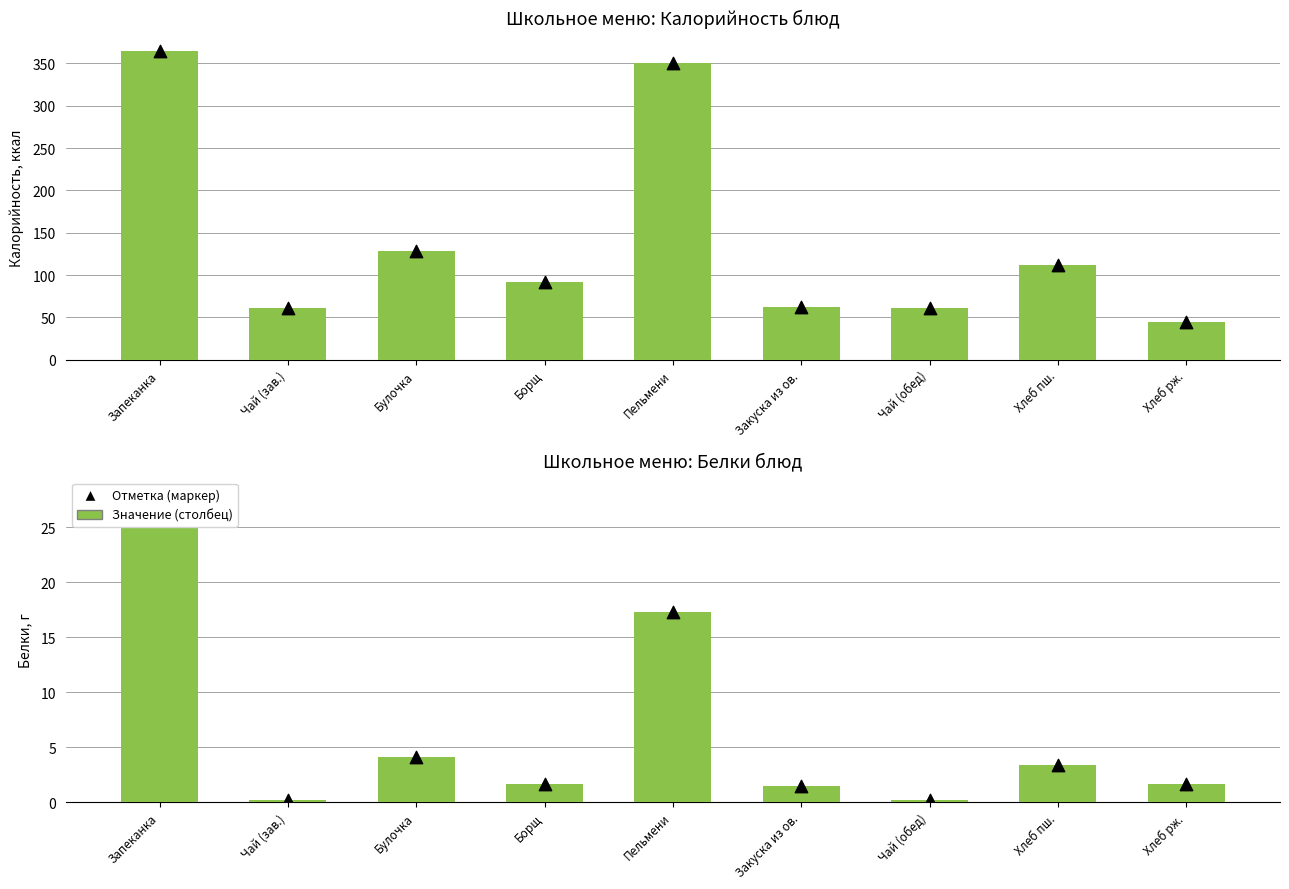

Which series has the largest Y range (max minus min)?

Калорийность (ккал)